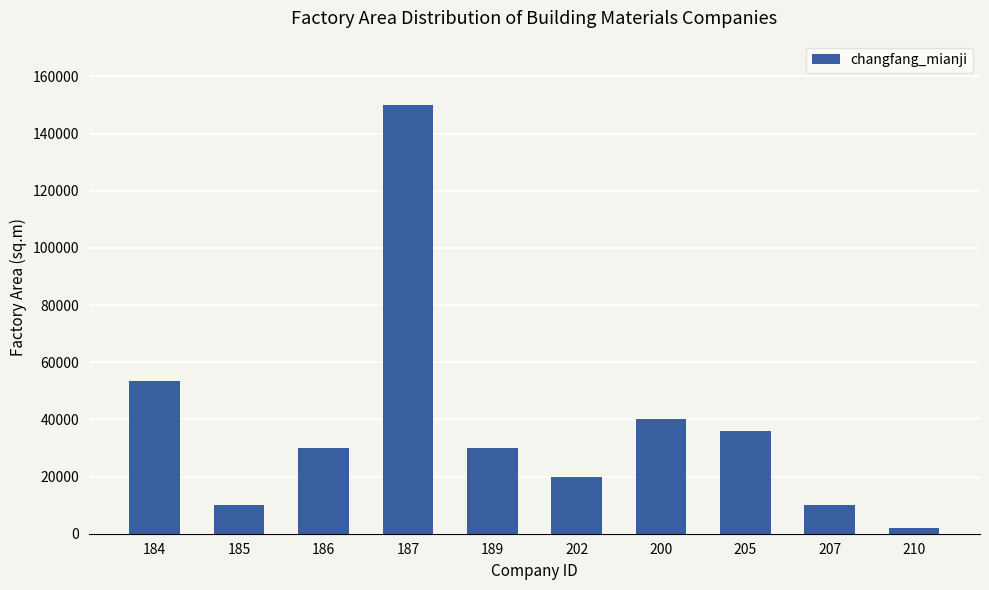

Read the value at 185.

9900